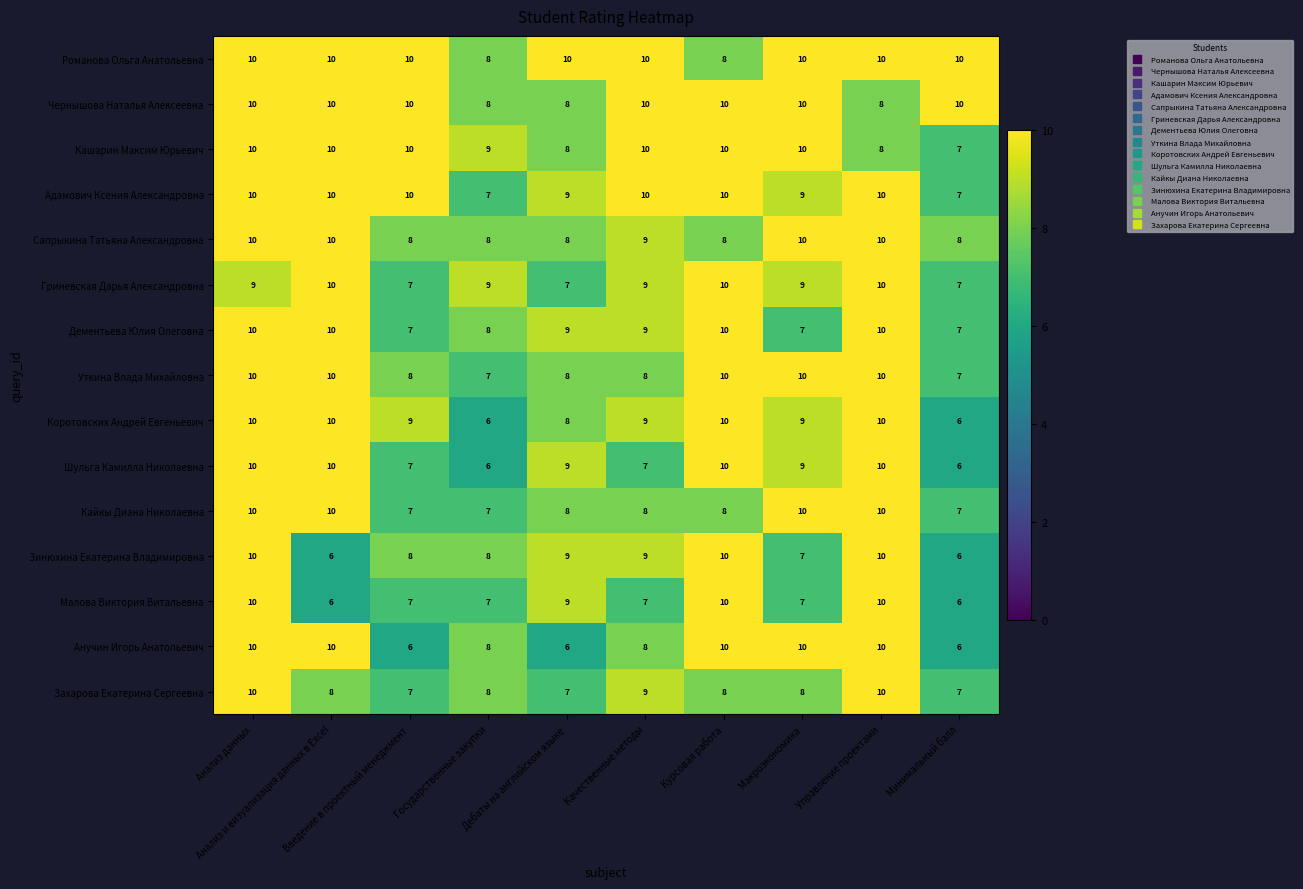

Count the Шульга Камилла Николаевна values in the range 7 to 10.

8